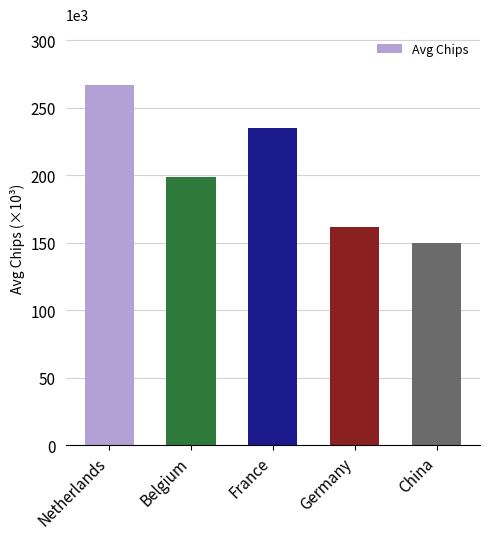

Which category has the lowest value across all series?

China